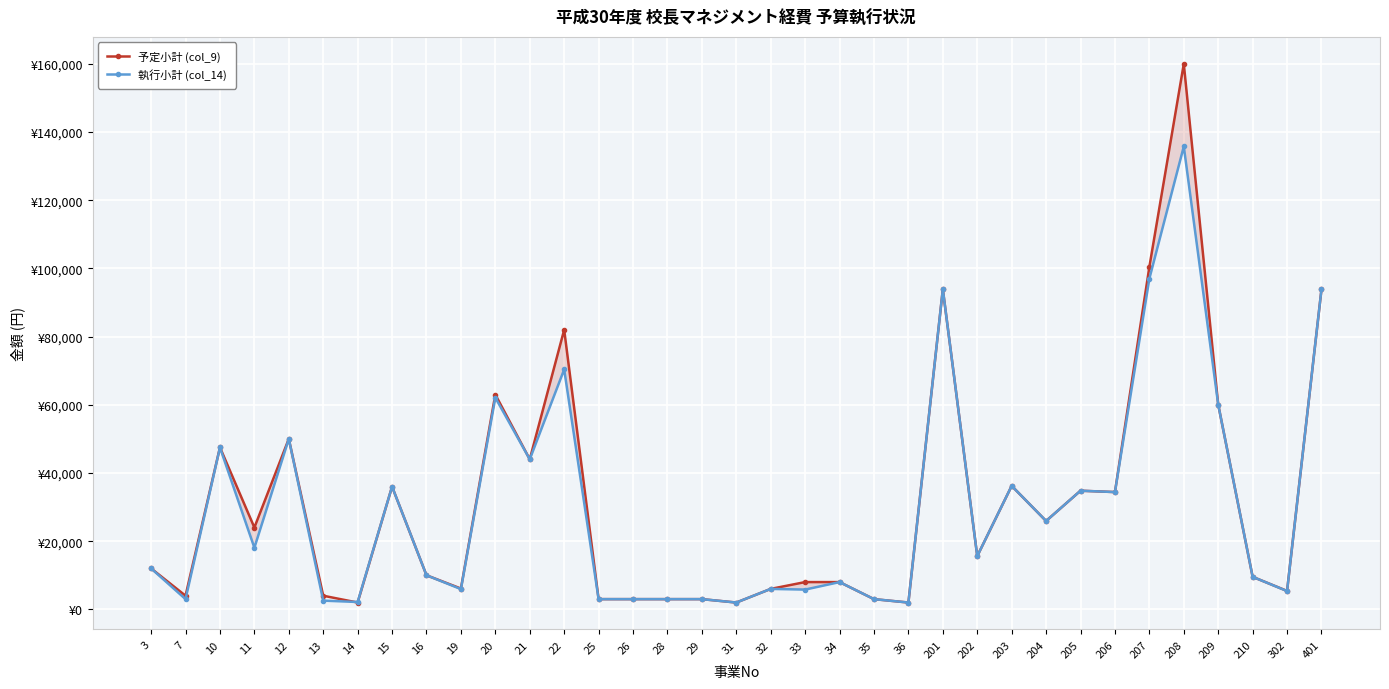

True or false: 予定小計 (col_9) and 執行小計 (col_14) intersect in this chart.

True